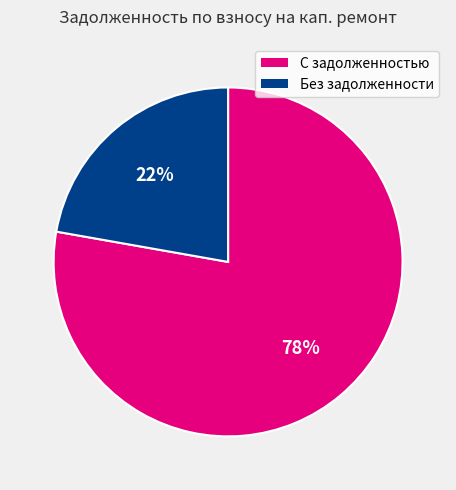

Rank the categories by value from lowest to highest.

Без задолженности, С задолженностью